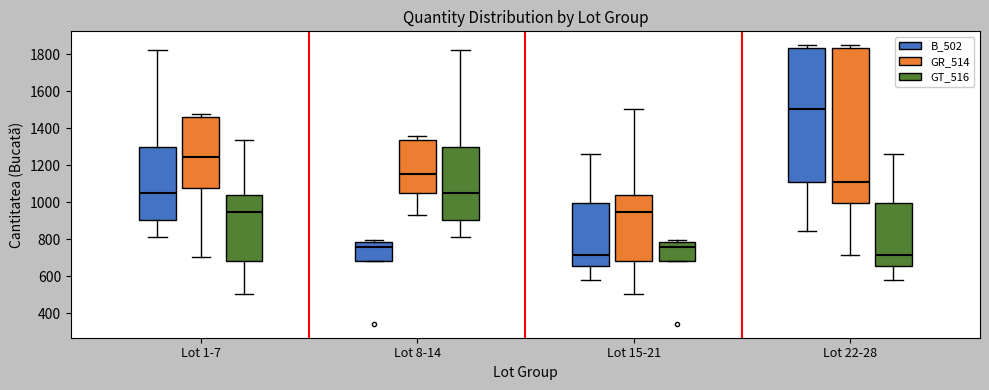

Reading left to right, transcribe this box plot: for each box, give where its median line is, the range the box spans, and where its two whiskers end, as read against the y-axis. The values are not printed on the chart, so give them approximately, as read against the axis.

Lot 1-7 (B_502): median 1060, box 900 to 1300, whiskers 820 to 1820
Lot 1-7 (GR_514): median 1240, box 1080 to 1460, whiskers 700 to 1480
Lot 1-7 (GT_516): median 960, box 680 to 1040, whiskers 500 to 1340
Lot 8-14 (B_502): median 760, box 680 to 780, whiskers 680 to 800
Lot 8-14 (GR_514): median 1160, box 1040 to 1340, whiskers 940 to 1360
Lot 8-14 (GT_516): median 1060, box 900 to 1300, whiskers 820 to 1820
Lot 15-21 (B_502): median 720, box 660 to 1000, whiskers 580 to 1260
Lot 15-21 (GR_514): median 960, box 680 to 1040, whiskers 500 to 1500
Lot 15-21 (GT_516): median 760, box 680 to 780, whiskers 680 to 800
Lot 22-28 (B_502): median 1500, box 1100 to 1840, whiskers 840 to 1840 (just above the box's upper edge)
Lot 22-28 (GR_514): median 1100, box 1000 to 1840, whiskers 720 to 1840 (just above the box's upper edge)
Lot 22-28 (GT_516): median 720, box 660 to 1000, whiskers 580 to 1260